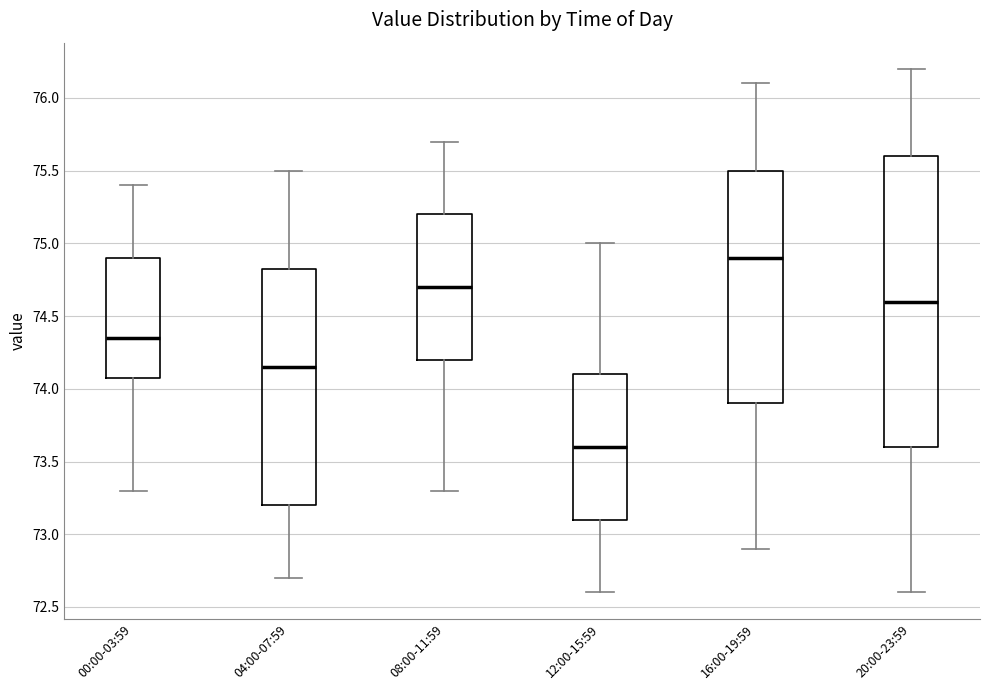

Which box has the lowest median line?

12:00-15:59